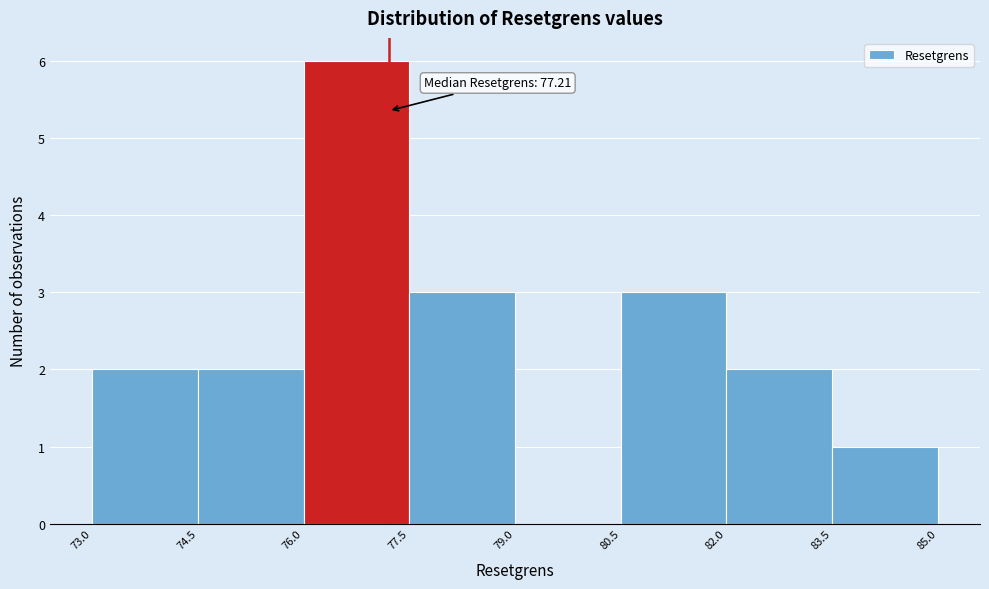

Over which range of the x-axis is the bar tallest?

76.0 to 77.5